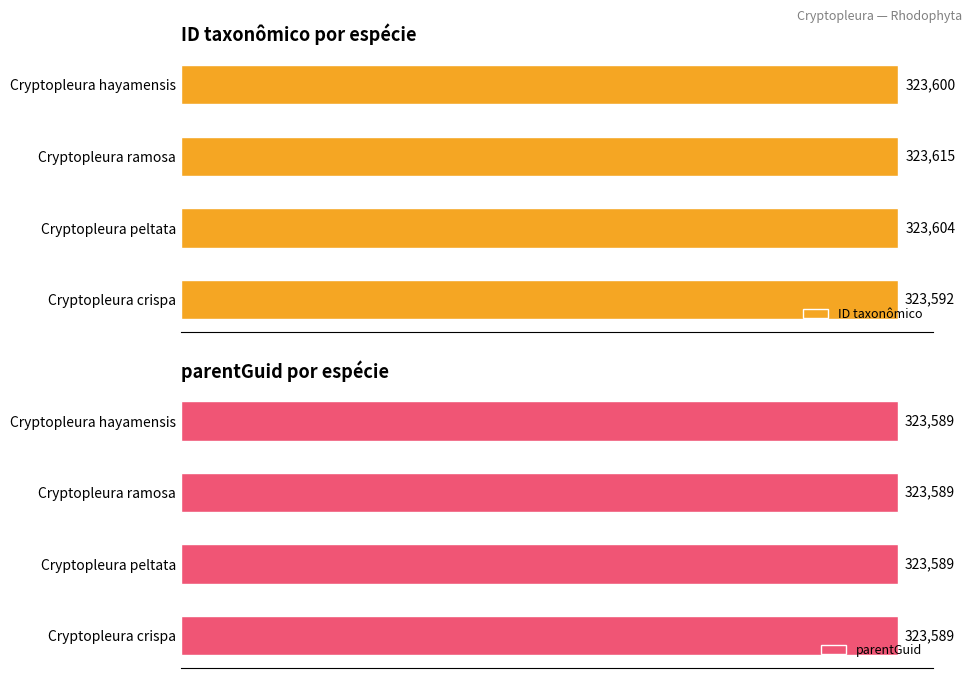

What is the sum of all ID taxonômico values?

1294411.0